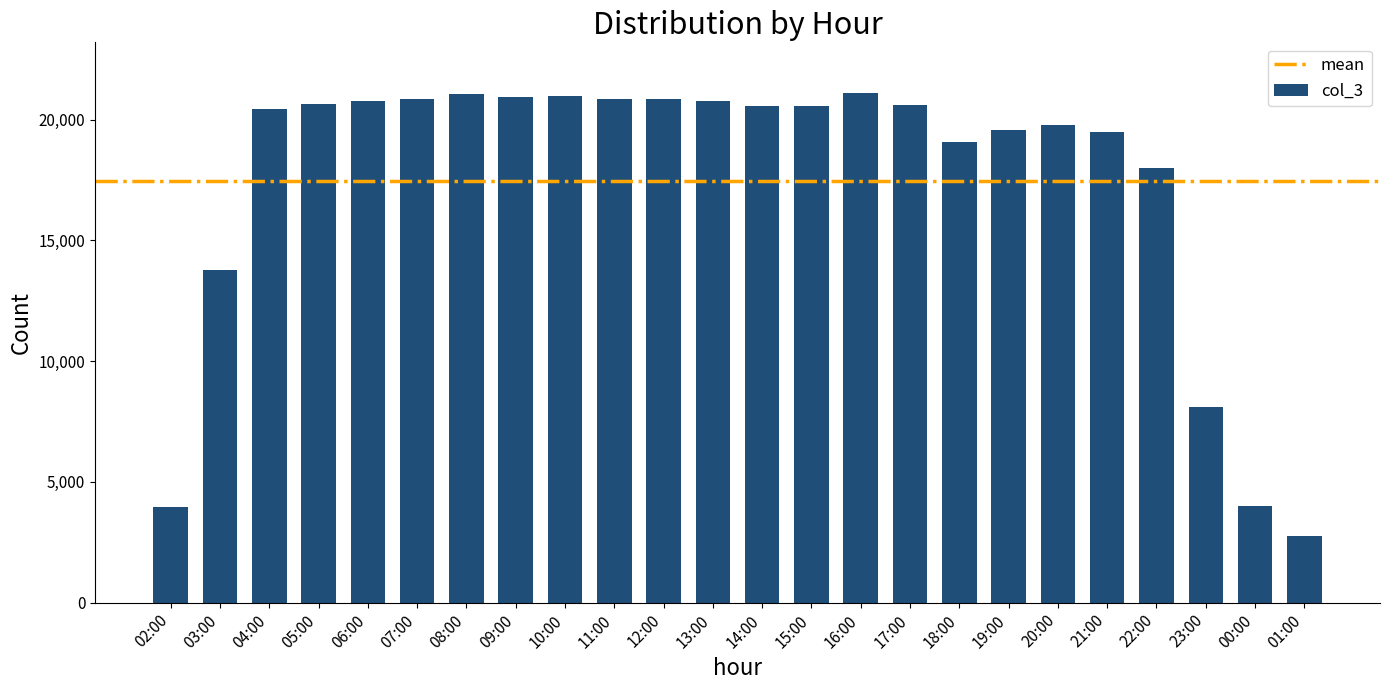

Are the bars horizontal?

No